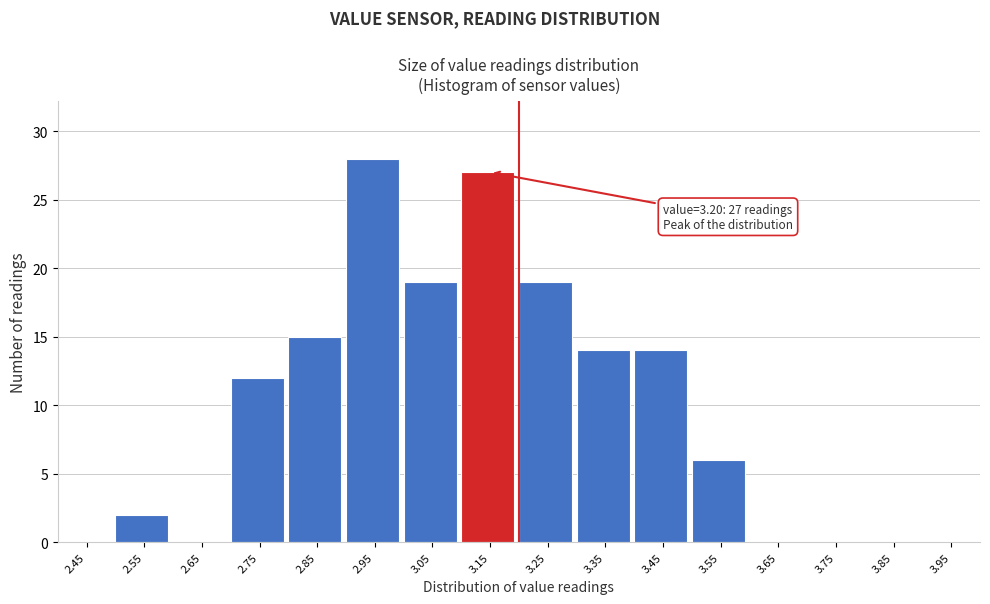

Over which range of the x-axis is the bar tallest?

2.9 to 3.0